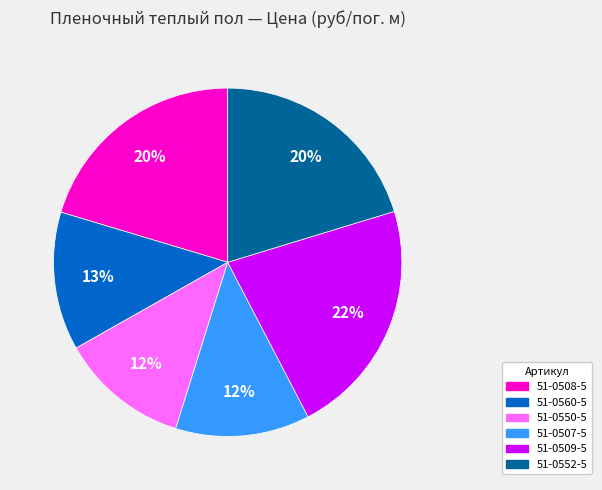

Count the number of slices in the pie.

6